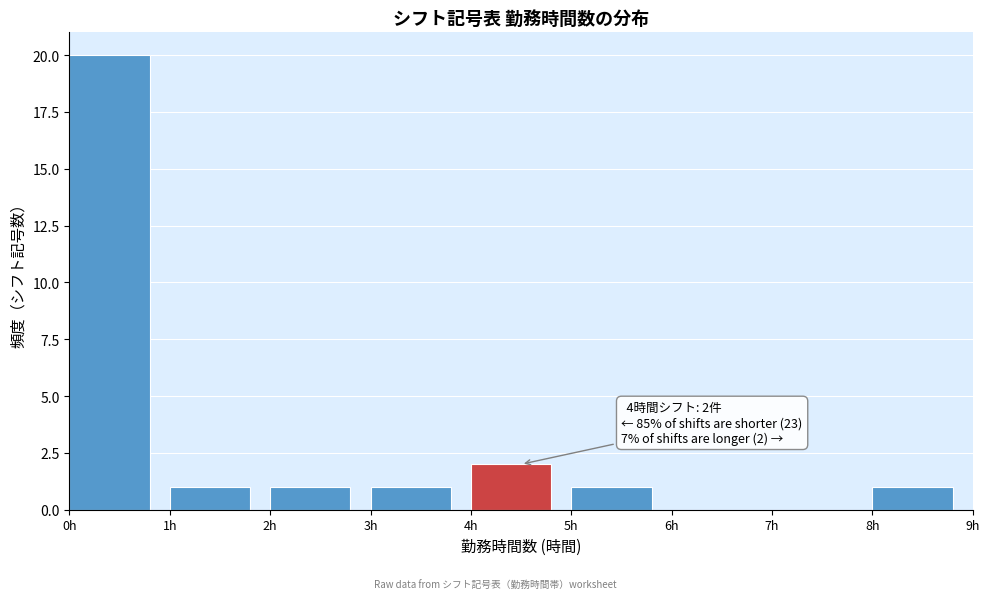

Over which range of the x-axis is the bar tallest?

0 to 1